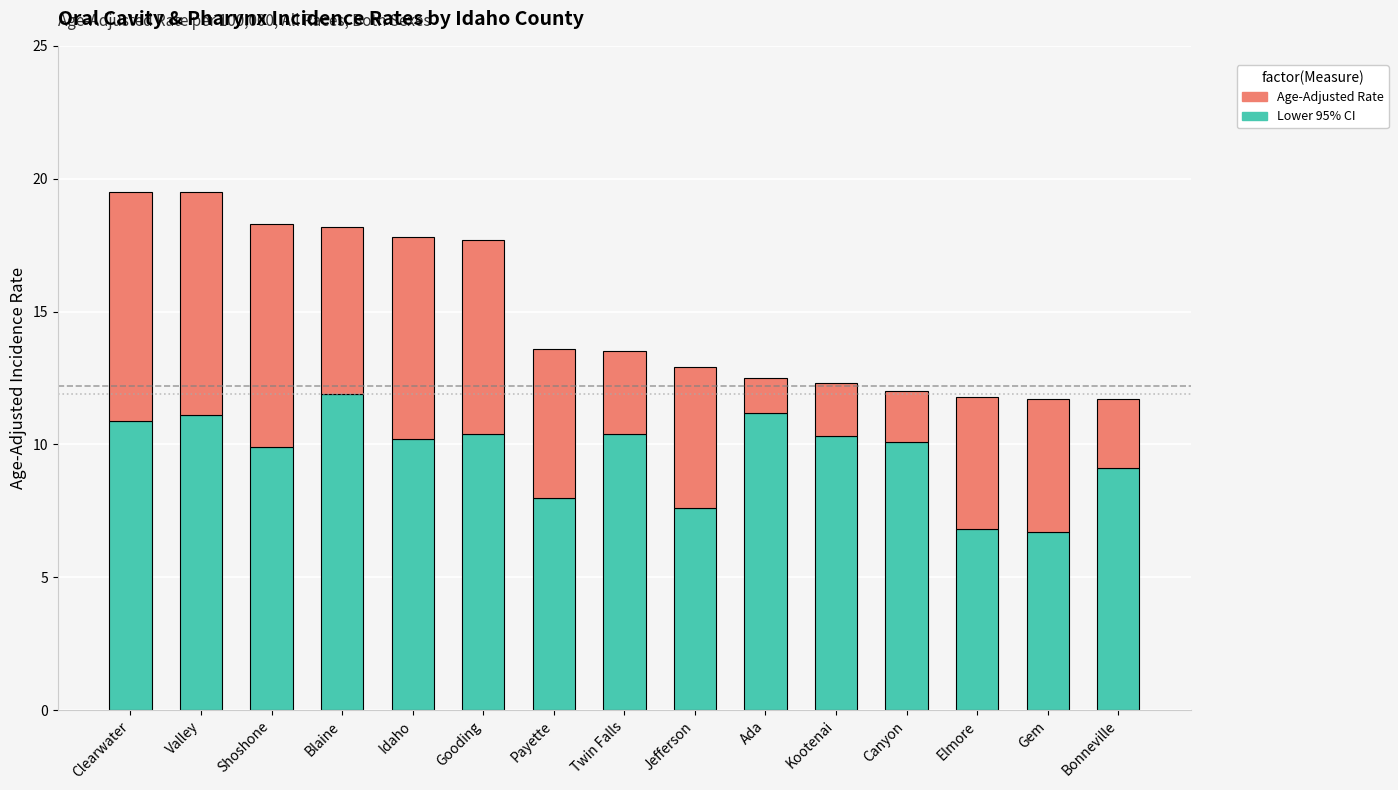

Is it true that Lower 95% CI equals 4.6 at Jefferson?

False